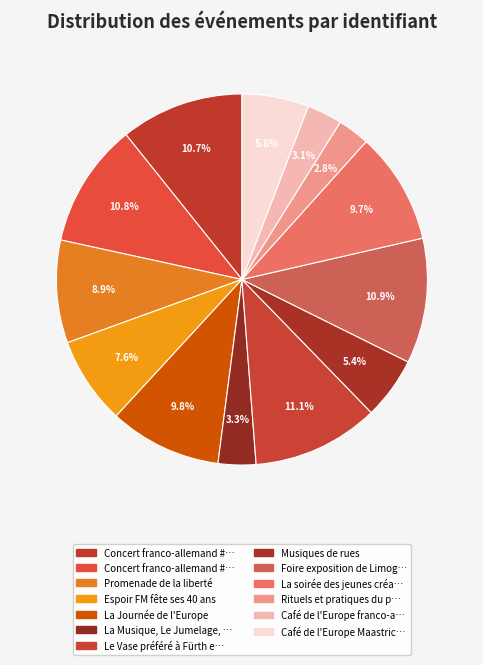

Which slice is the largest?

Le Vase préféré à Fürth et Limoges